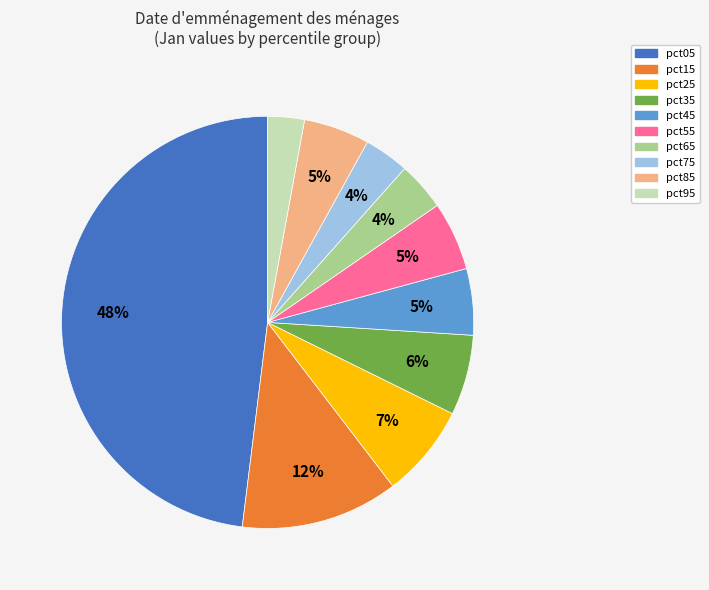

Is there any slice that represents more than half of the pie?

No